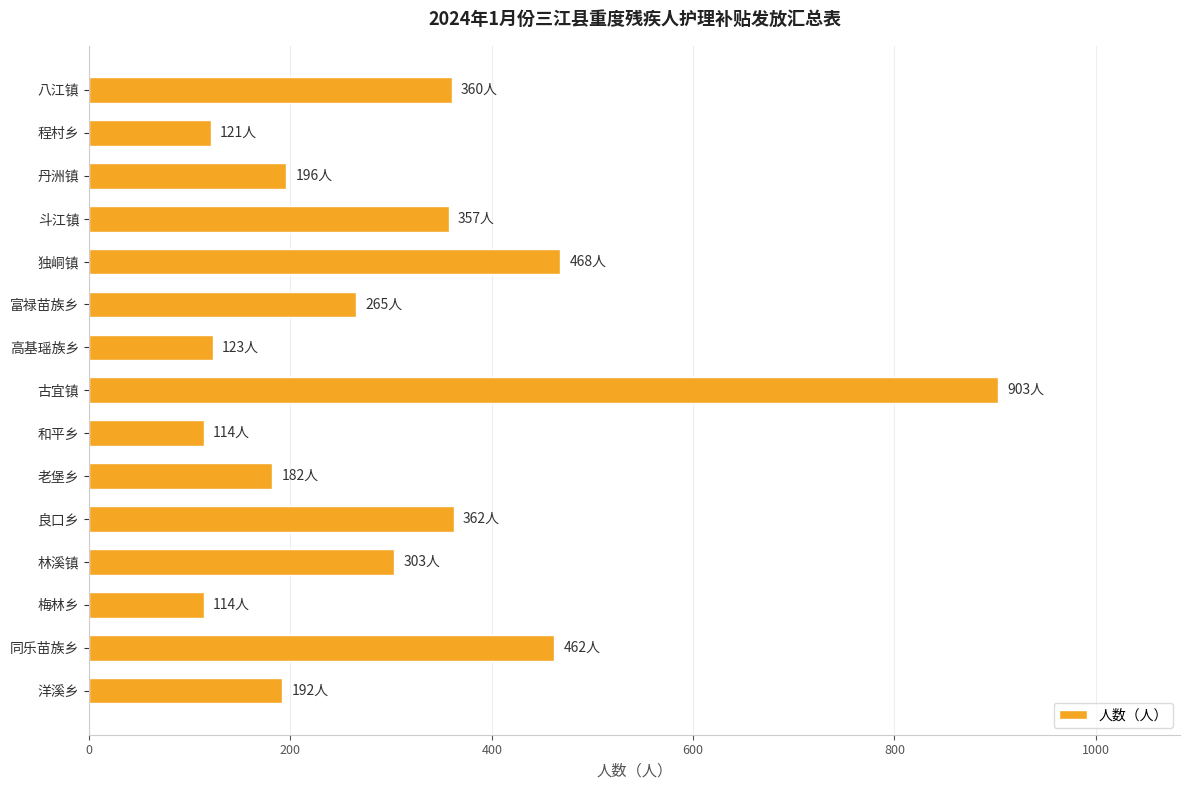

How many bars are there in total?

15